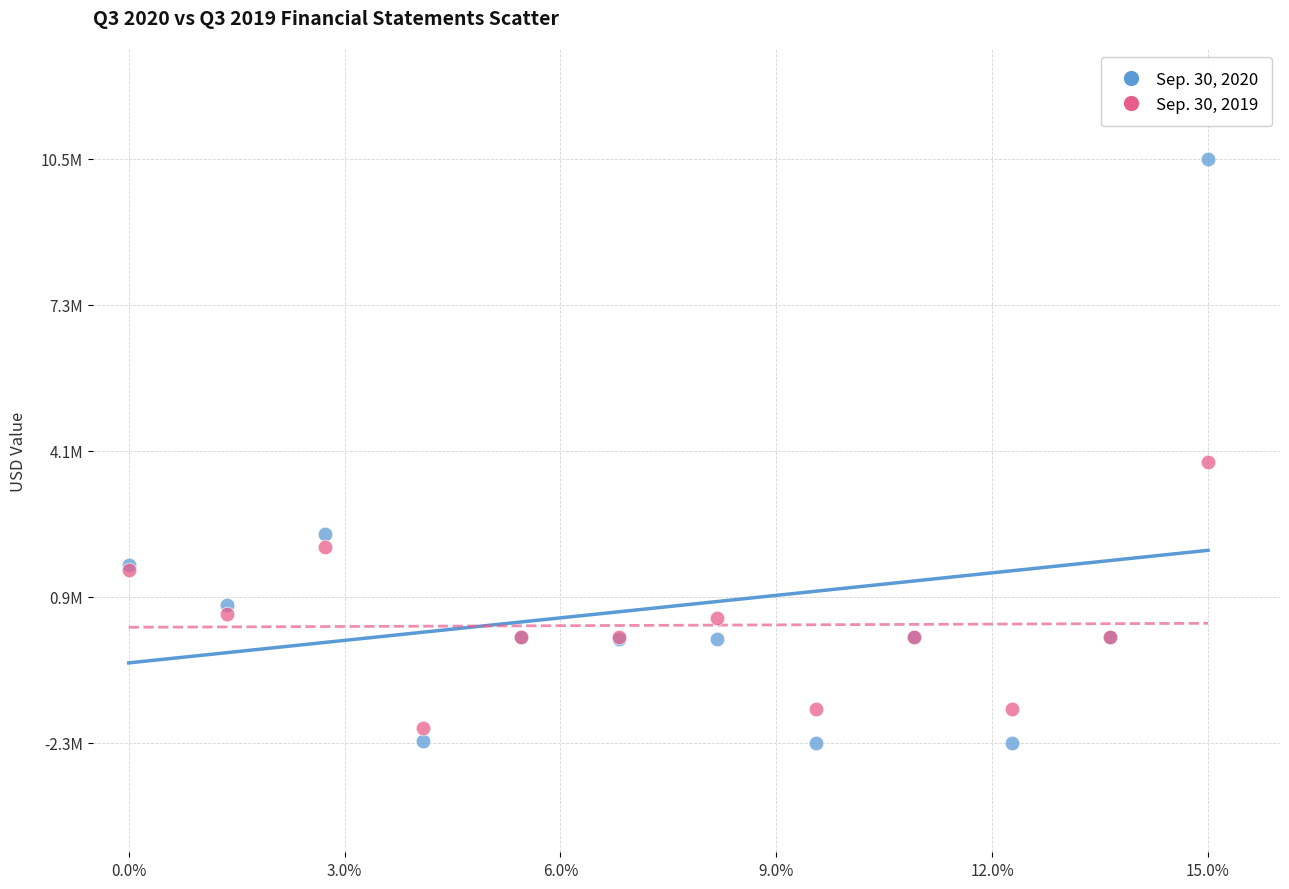

What are all the series names shown in the legend?

Sep. 30, 2020, Sep. 30, 2019